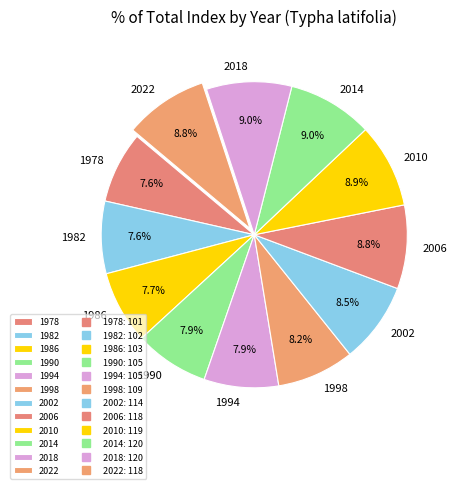

How many segments does this pie chart have?

12